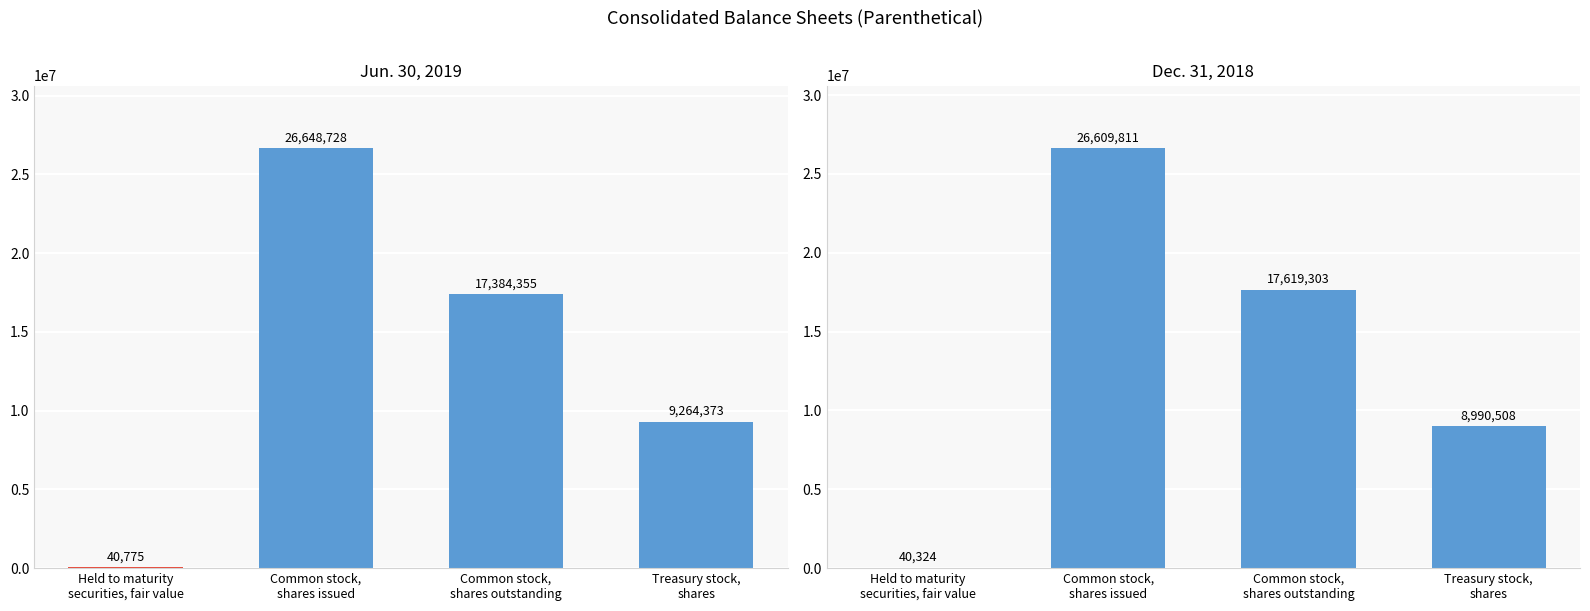

What is the sum of the Dec. 31, 2018 values at Held to maturity
securities, fair value and Common stock,
shares issued?

26650135